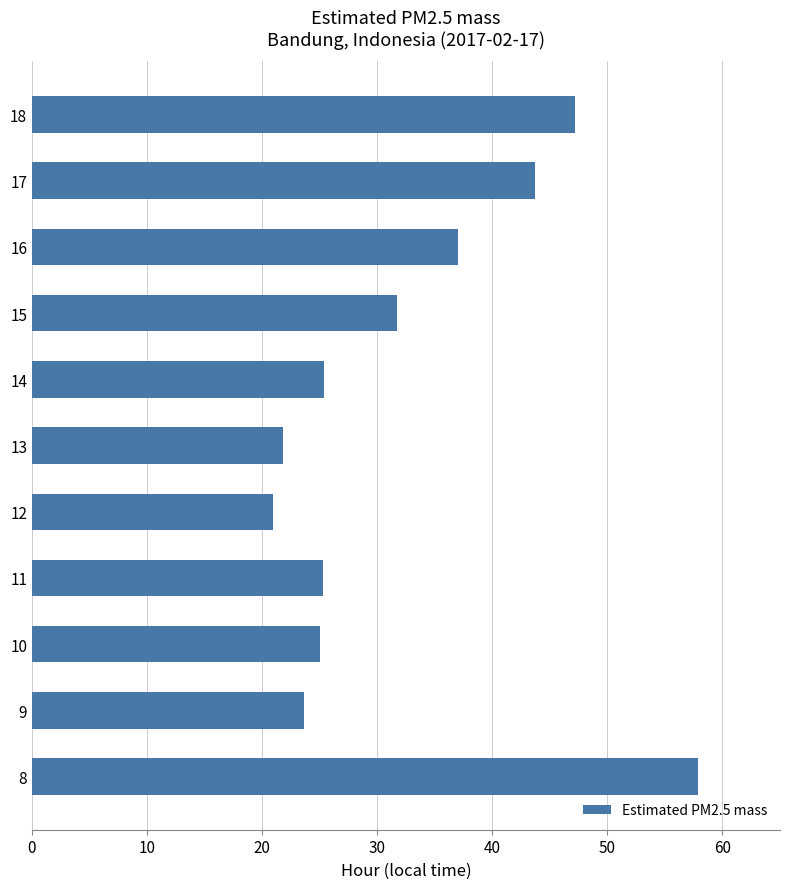

What is the change in value from 14 to 17?

+18.3